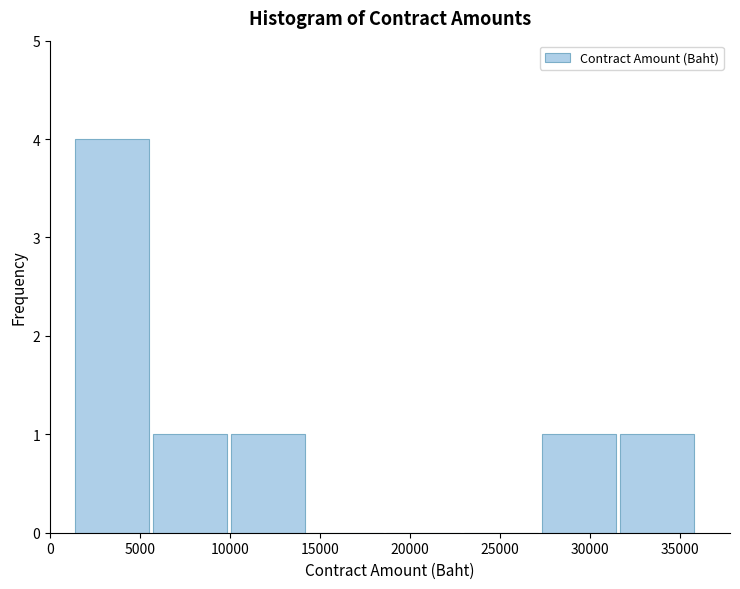

Which range on the x-axis has the tallest bar?

1500 to 5500